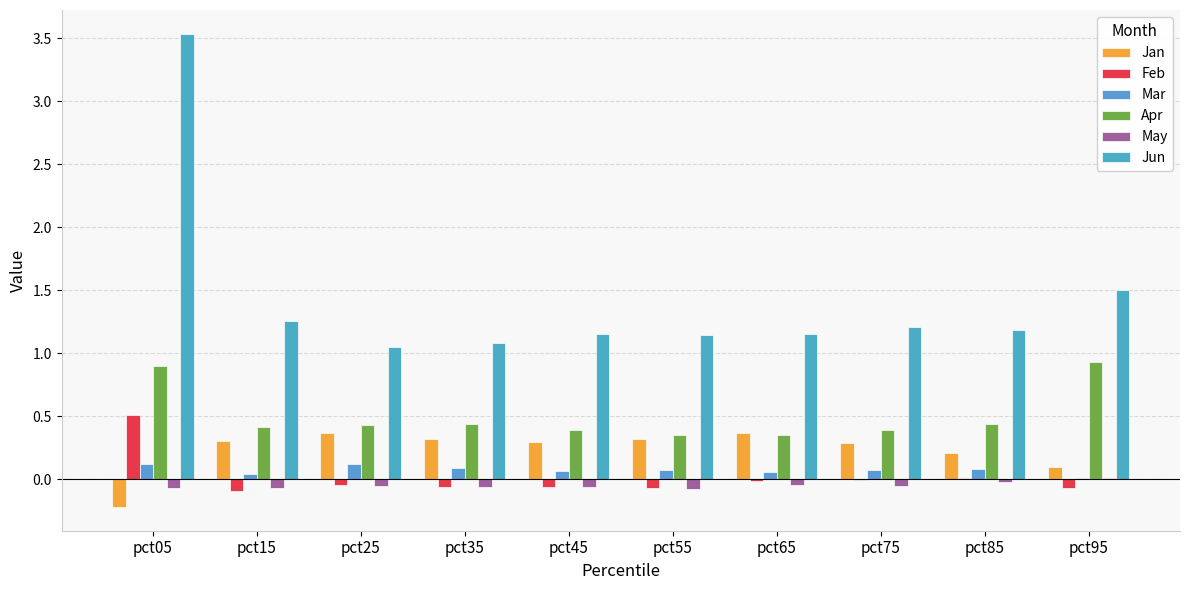

What is the sum of the Feb values at pct45 and pct65?

-0.1